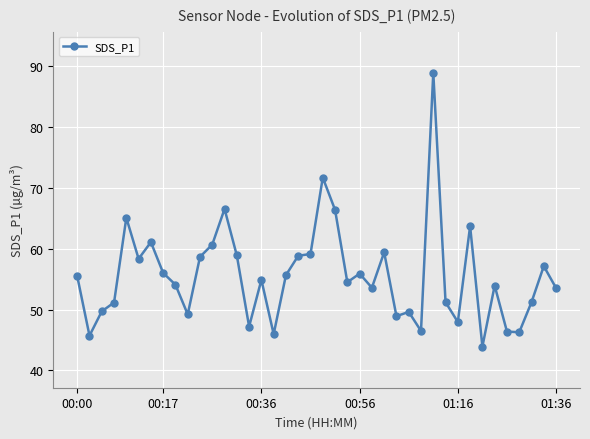

What is the greatest value displayed?

88.9